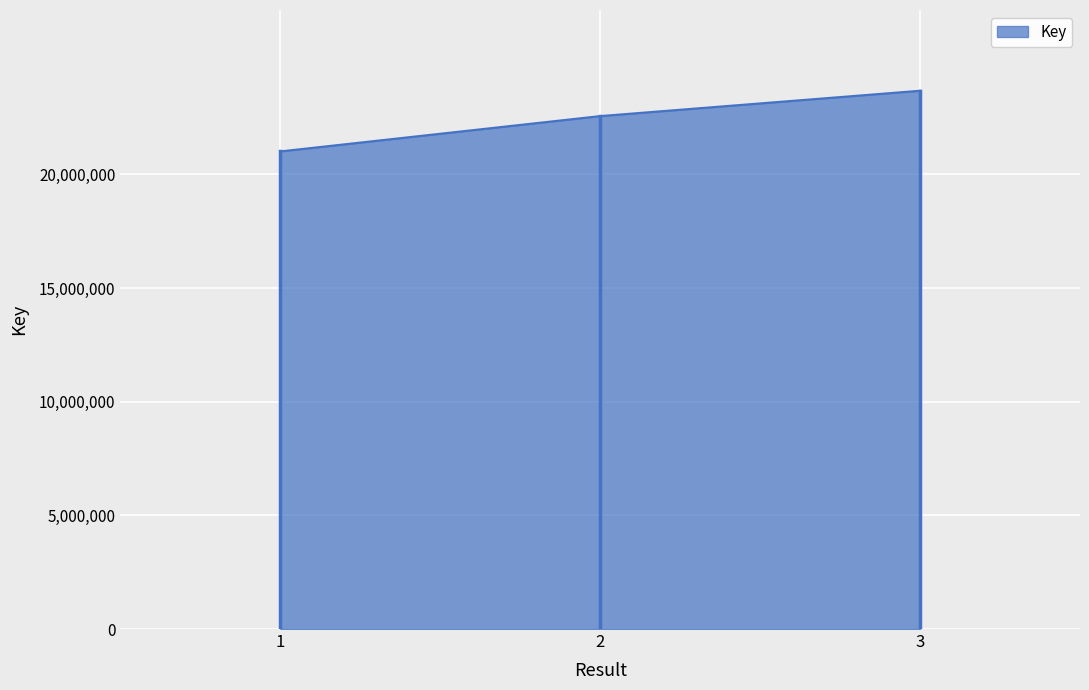

How many lines are shown in the chart?

1